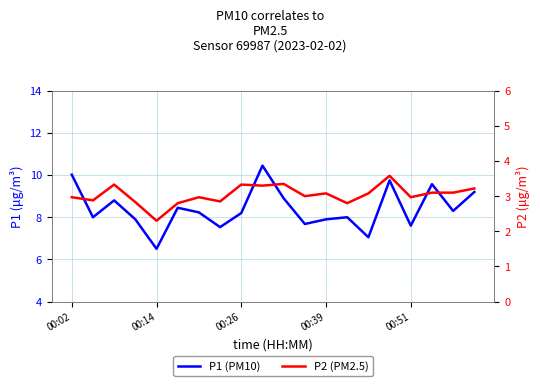

What is the label of the 4th point from the left?

00:39